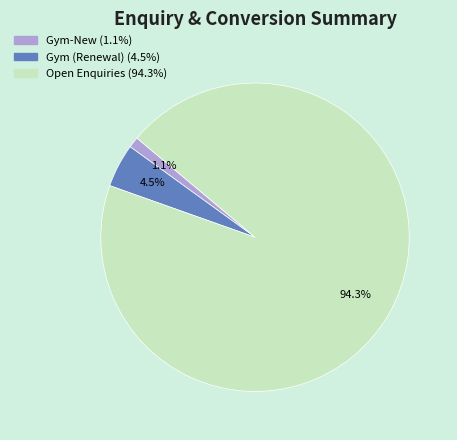

Does any single category account for the majority?

Yes